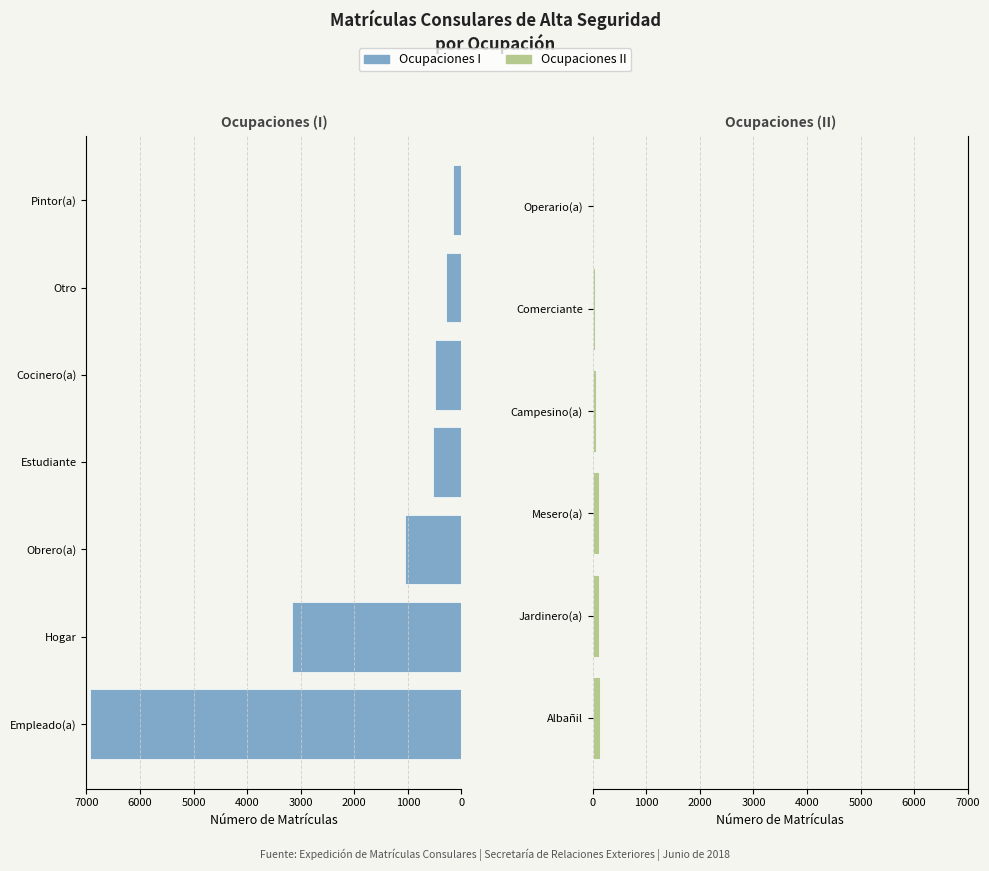

List the labels in order of value, largest first.

Empleado(a), Hogar, Obrero(a), Estudiante, Cocinero(a), Otro, Pintor(a), Albañil, Jardinero(a), Mesero(a), Campesino(a), Comerciante, Operario(a)